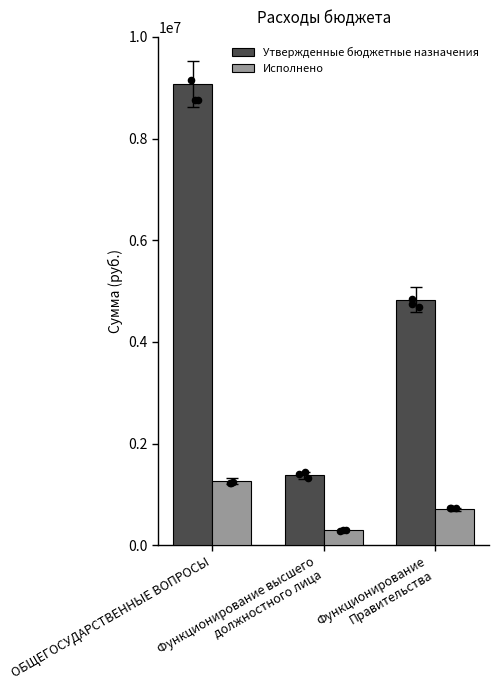

What are all the series names shown in the legend?

Утвержденные бюджетные назначения, Исполнено